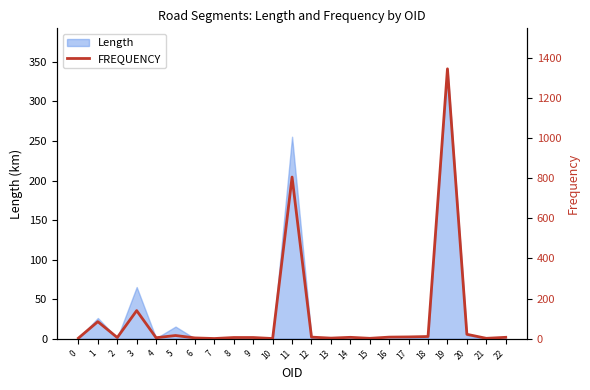

Reading left to right, list all the values displayed in this chart.

0=3	1=85	2=6	3=140	4=5	5=16	6=4	7=1	8=6	9=6	10=1	11=805	12=8	13=3	14=7	15=2	16=8	17=9	18=11	19=1344	20=22	21=2	22=7